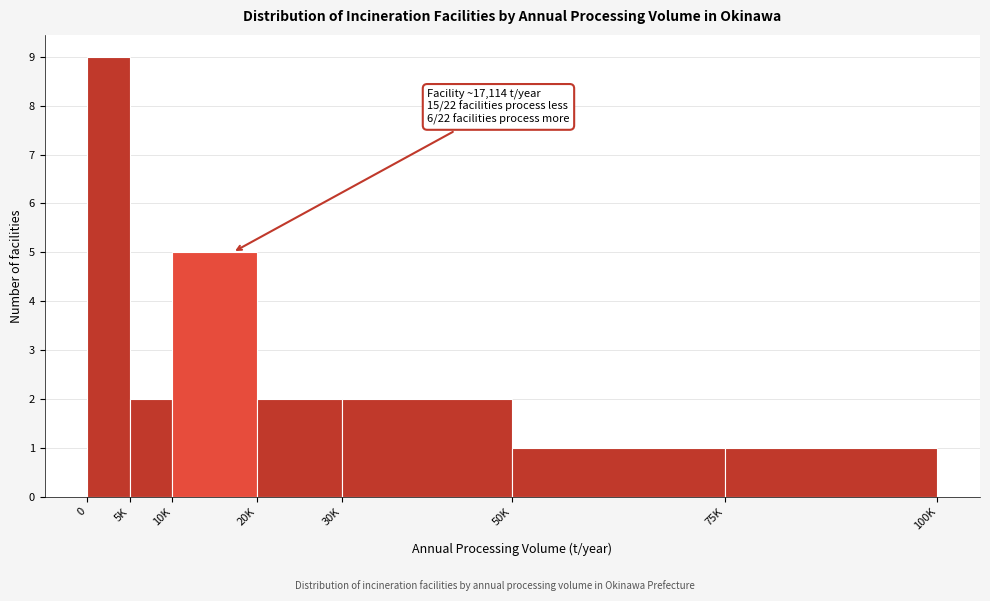

Reading left to right, transcribe all the data shown in this chart.

9	2	5	2	2	1	1